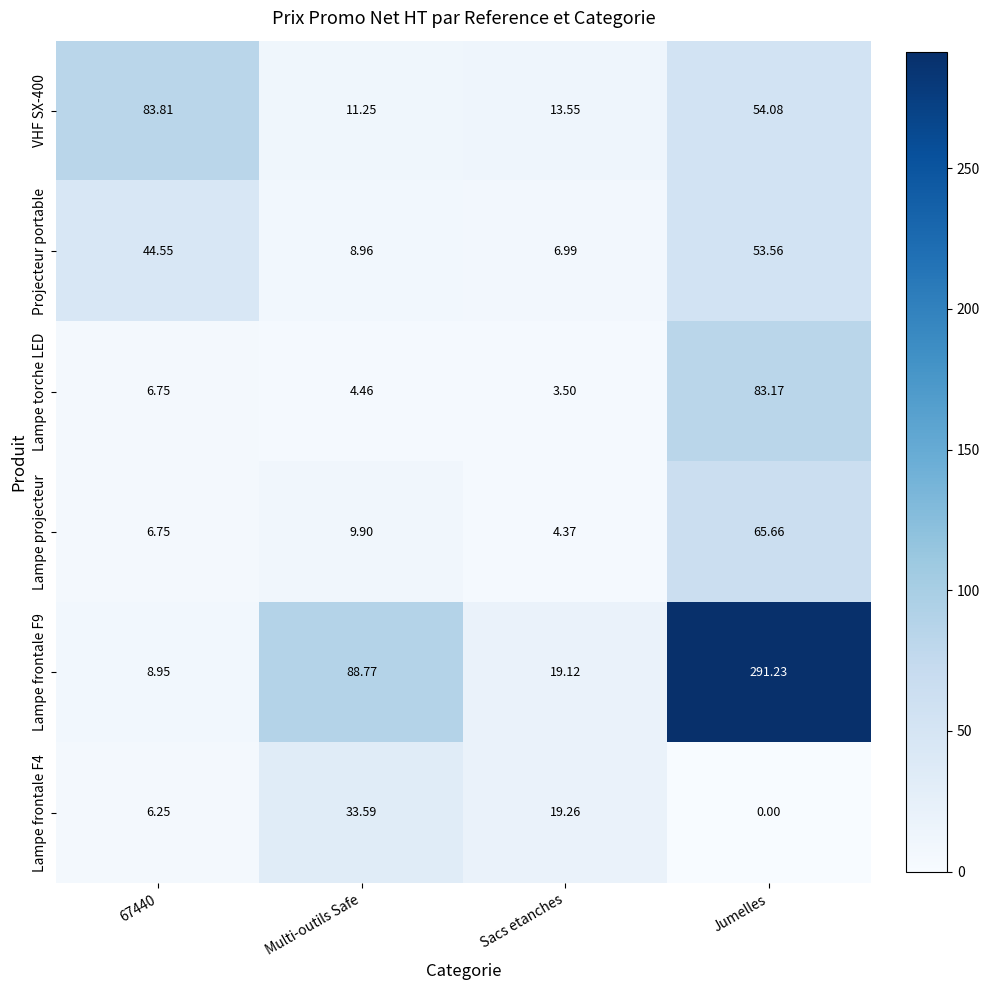

Rank the series at Sacs etanches from highest to lowest value.

Lampe frontale F4, Lampe frontale F9, VHF SX-400, Projecteur portable, Lampe projecteur, Lampe torche LED